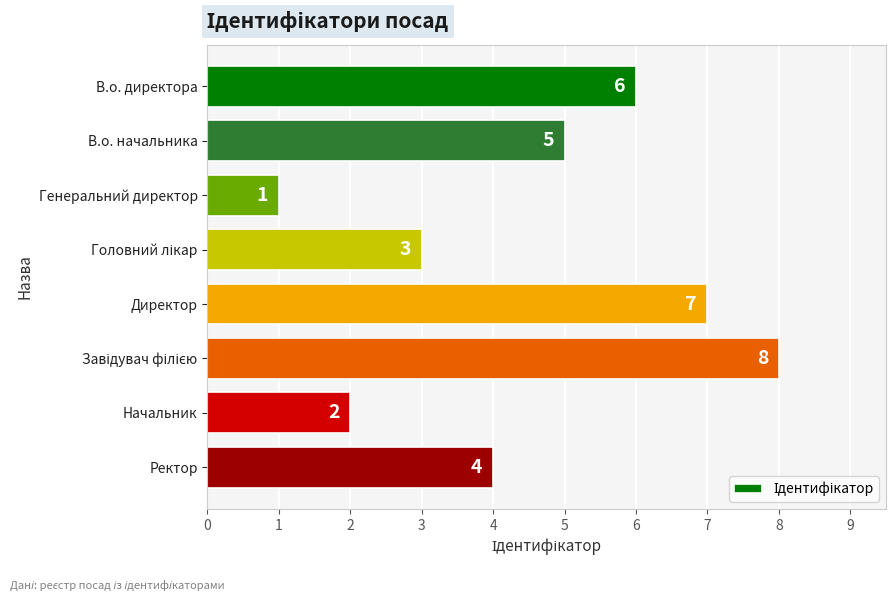

What is the maximum value shown in the chart?

8